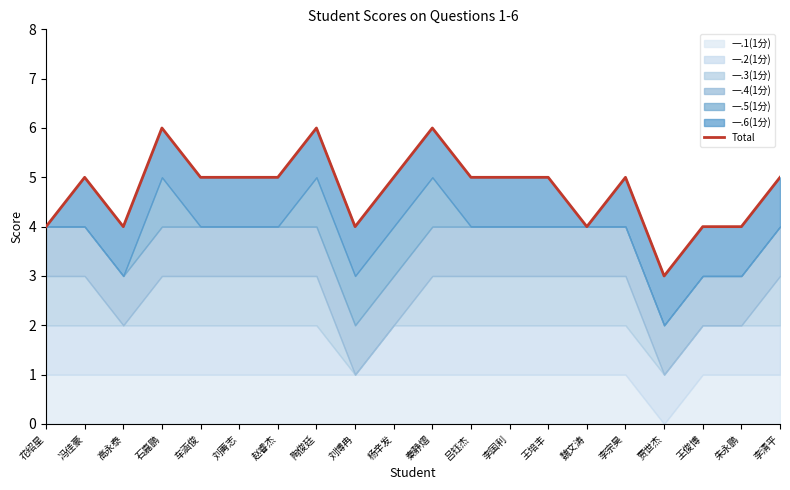

True or false: the data shows 7 at 李宗昊.

False